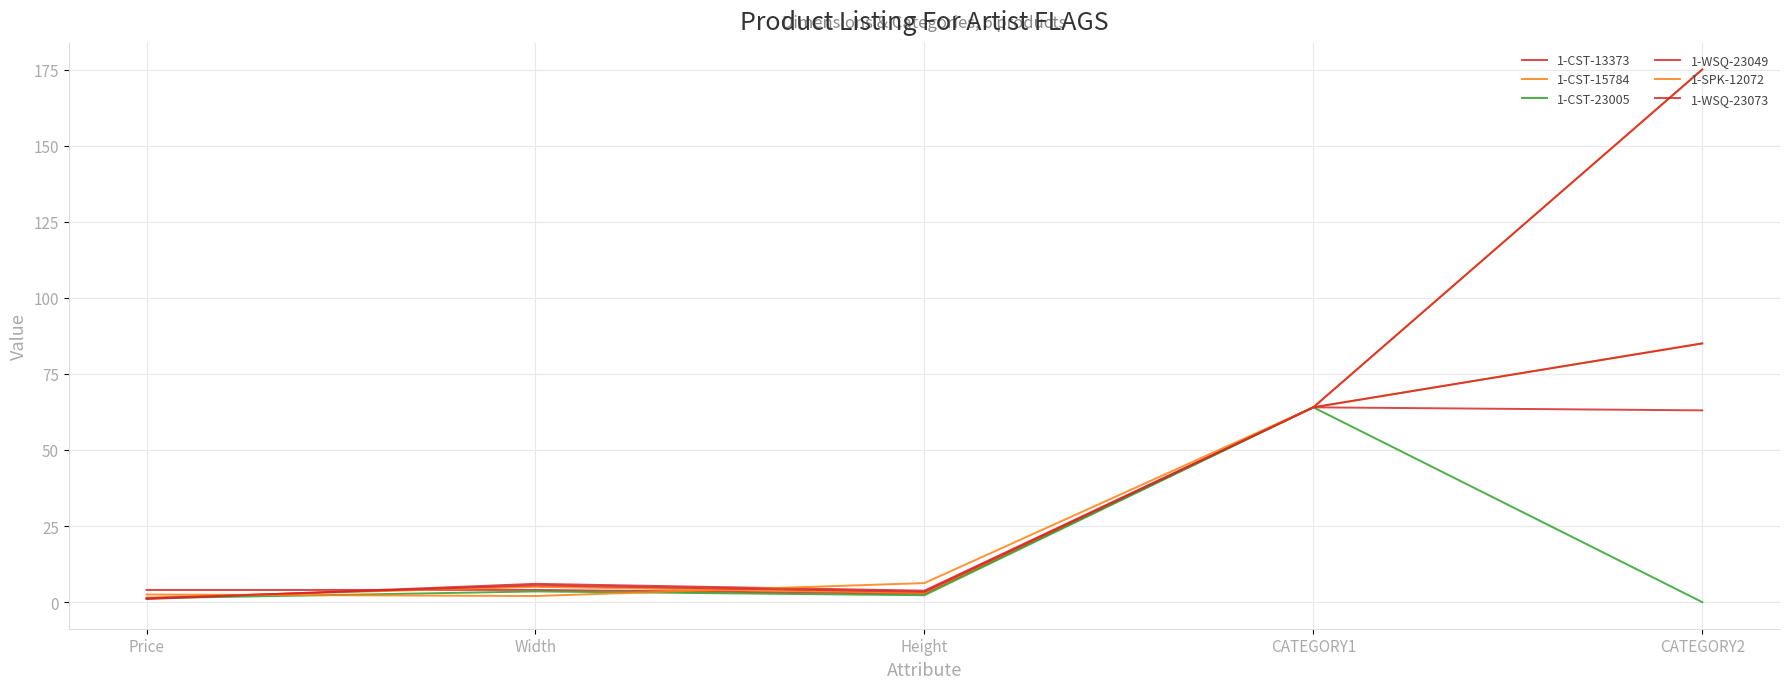

Does the chart have visible grid lines?

Yes